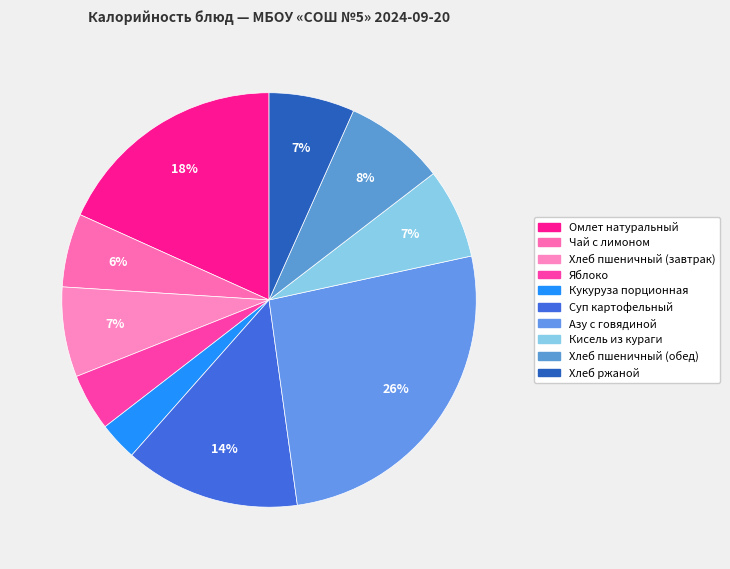

Count the number of slices in the pie.

10